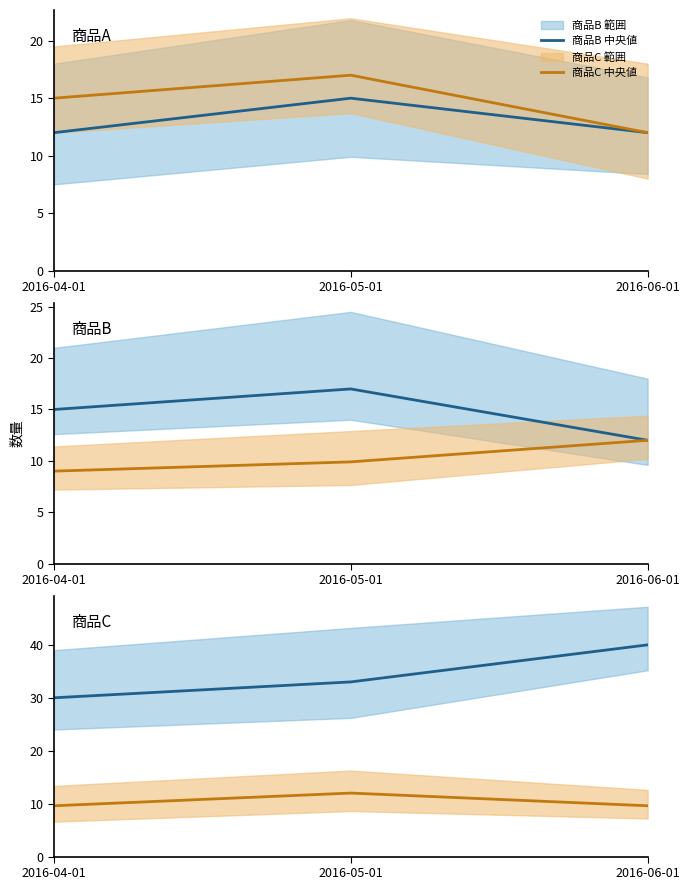

What is the difference between the maximum and minimum values in the 商品C 中央値 series?

2.4